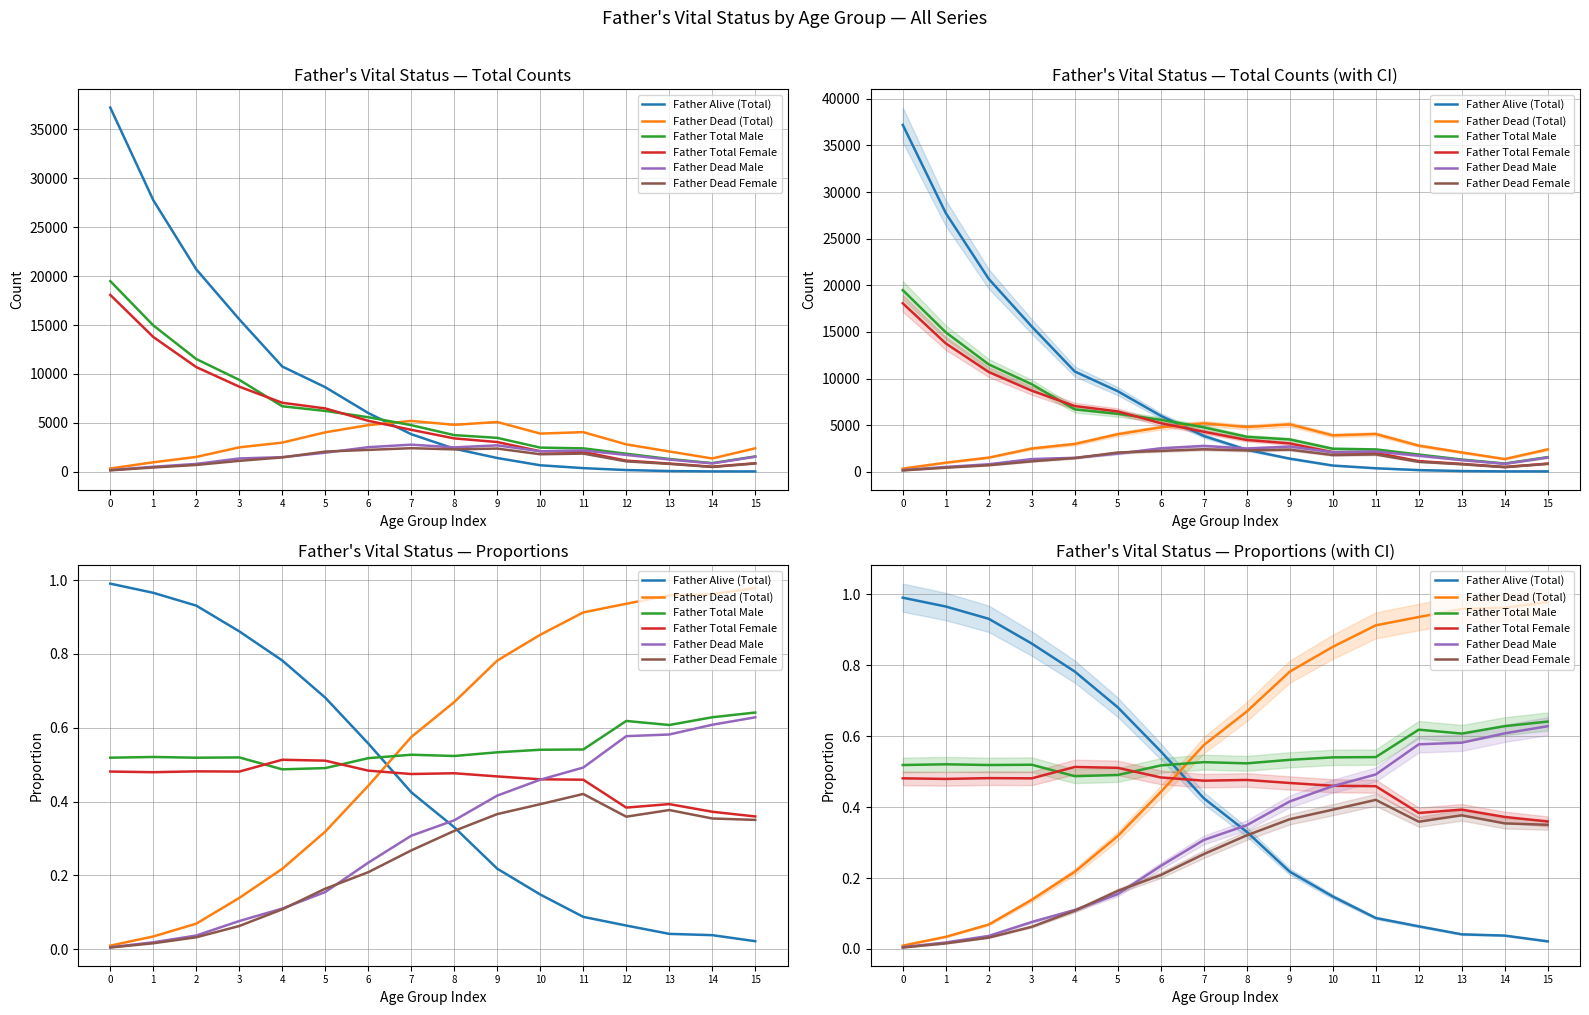

Rank the categories by Father Total Female value from highest to lowest.

4, 5, 6, 2, 0, 3, 1, 8, 7, 9, 10, 11, 13, 12, 14, 15